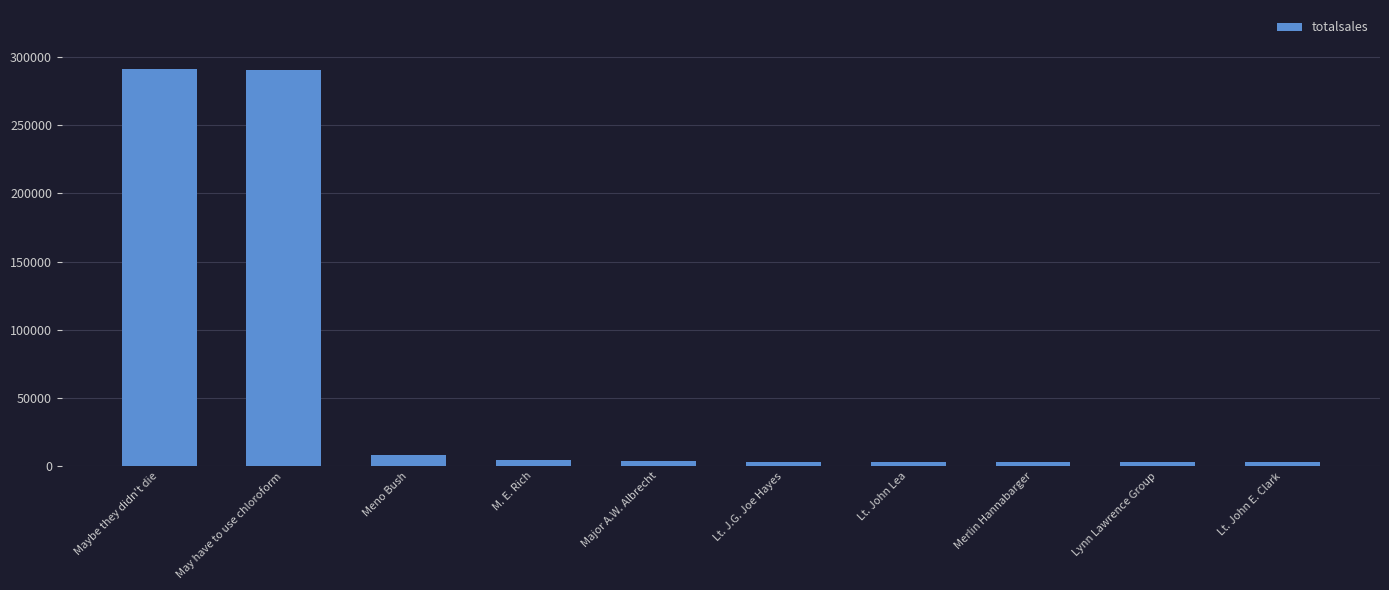

Where is the data nearest to the value 146757?

Meno Bush